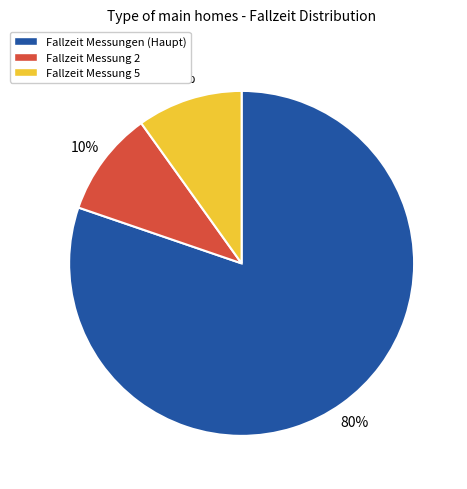

Approximately how many times larger is the value at Fallzeit Messung 2 compared to Fallzeit Messung 5?

1.0